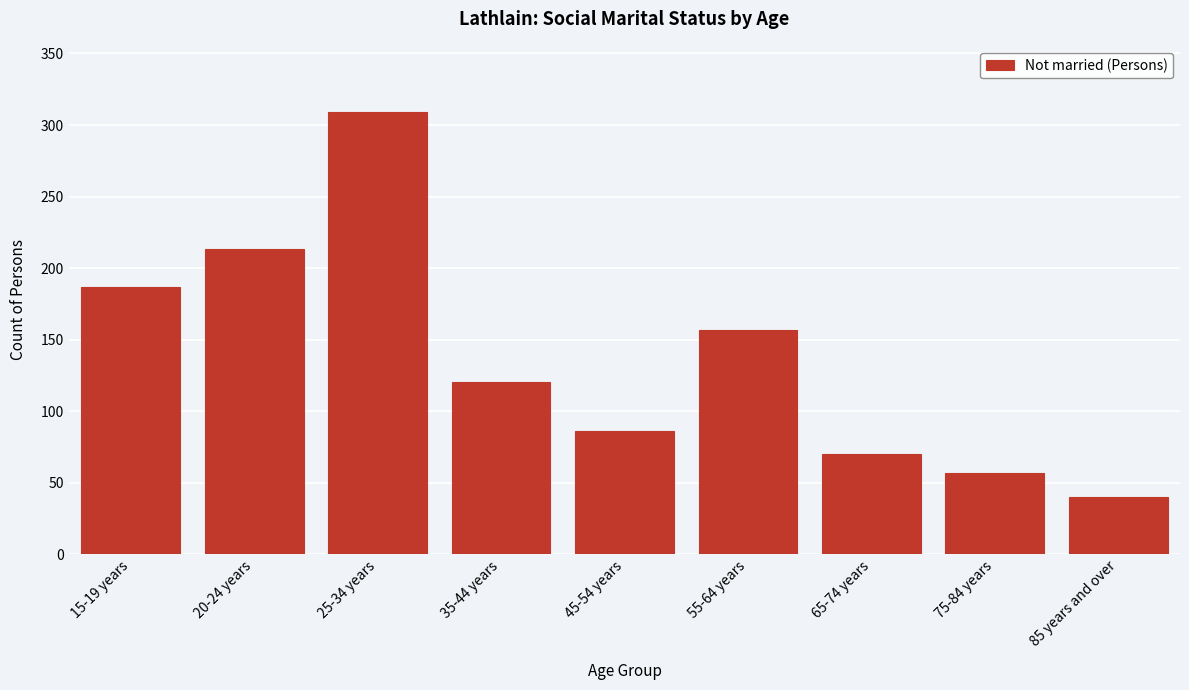

Reading left to right, list all the values displayed in this chart.

187	213	309	120	86	157	70	57	40